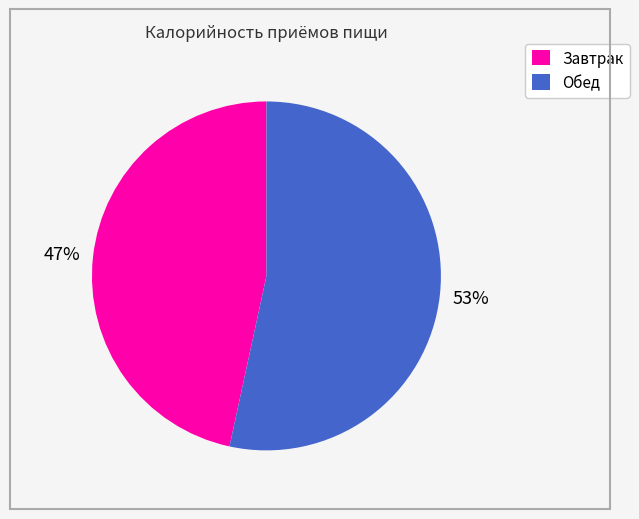

Is the sum of Завтрак and Обед greater than half?

Yes